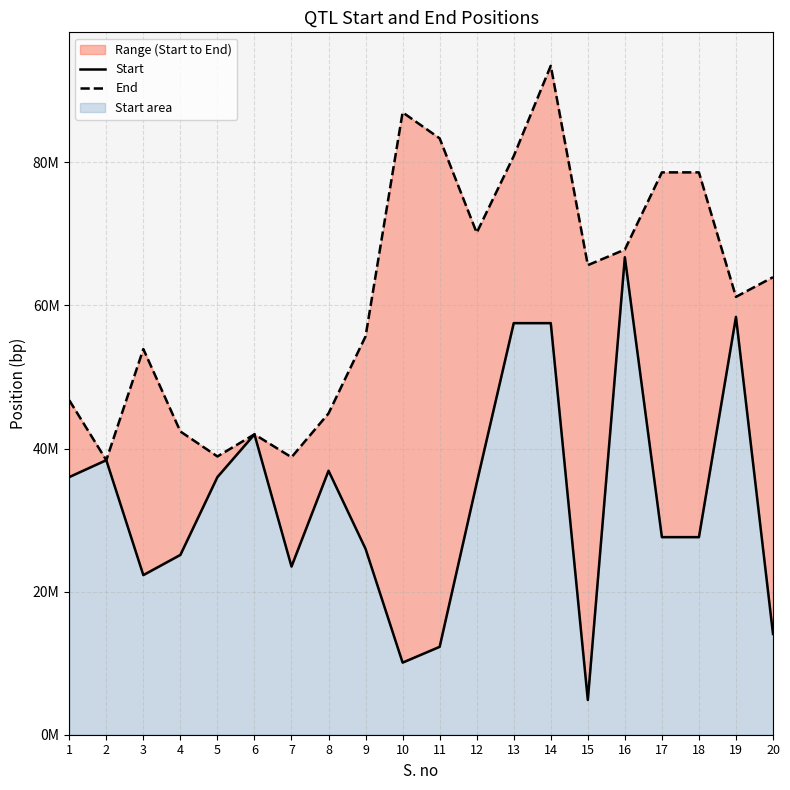

In Start, how many points are lower than both neighbors (excluding endpoints)?

4